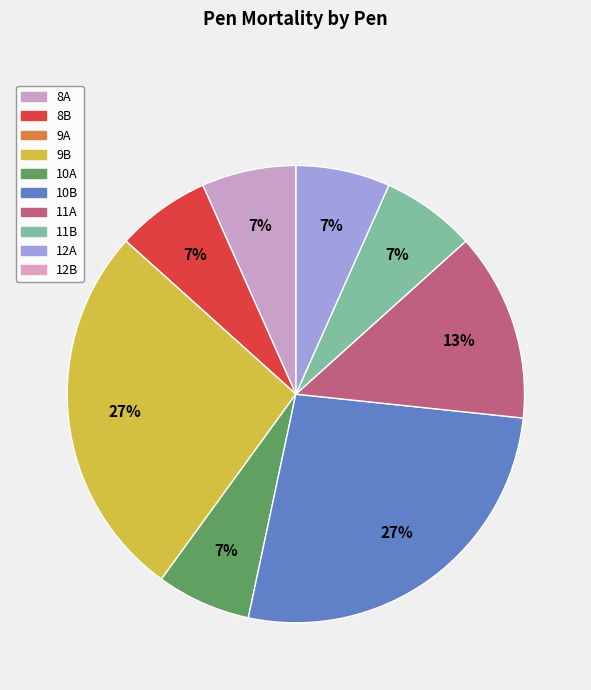

To the nearest percent, what is the difference between the 8B and 10B slice percentages?

20%